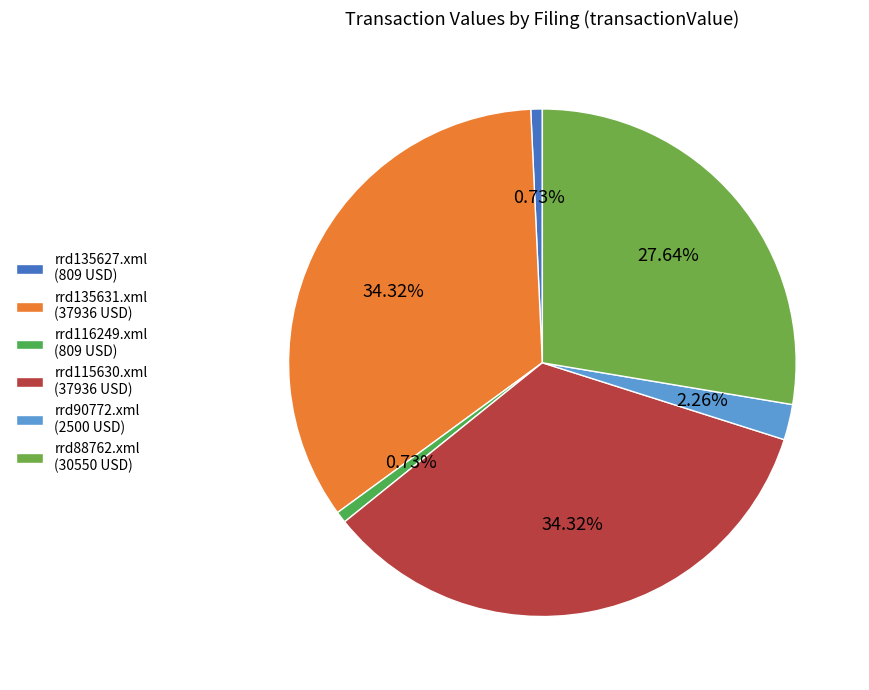

What is the change in value from rrd116249.xml to rrd115630.xml?

+37127